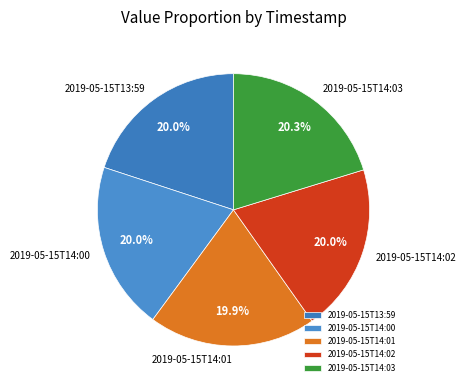

Is the sum of 2019-05-15T14:02 and 2019-05-15T14:03 greater than half?

No